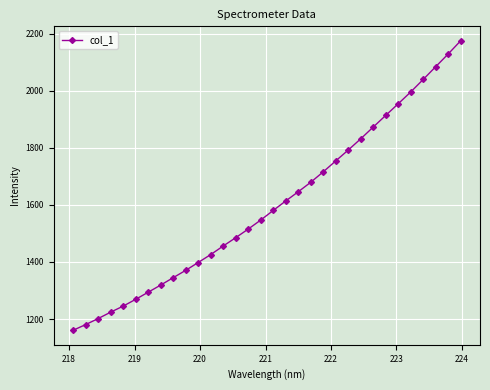

What is the value of the 32nd point from the left?

2175.4